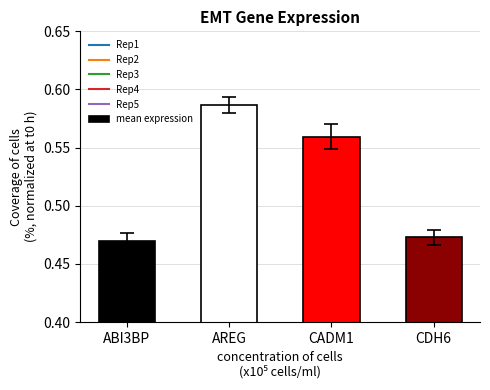

What is the sum of all values?

2.1